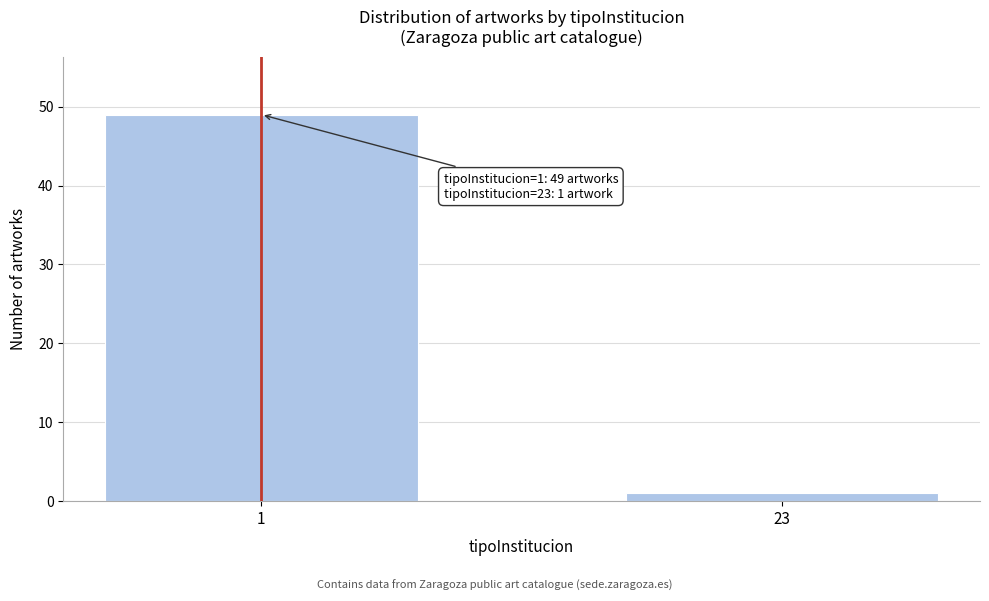

Reading left to right, extract all data points from this chart.

49	1